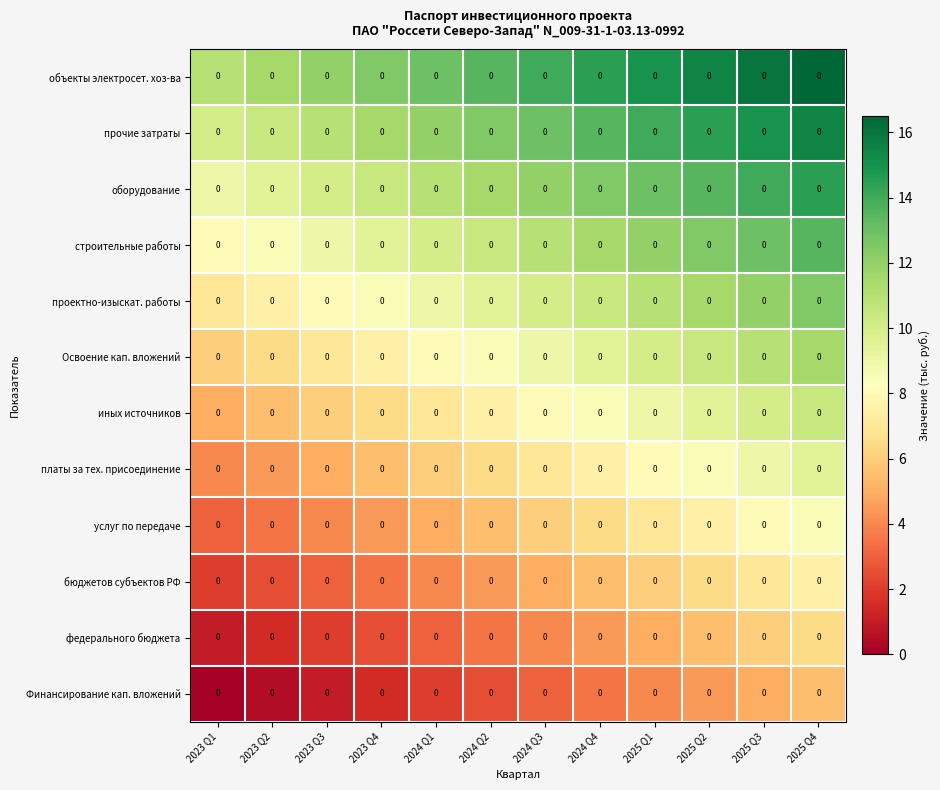

Reading left to right, what are all the values shown in this chart?

Финансирование кап. вложений: 2023 Q1=0.0	2023 Q2=0.0	2023 Q3=0.0	2023 Q4=0.0	2024 Q1=0.0	2024 Q2=0.0	2024 Q3=0.0	2024 Q4=0.0	2025 Q1=0.0	2025 Q2=0.0	2025 Q3=0.0	2025 Q4=0.0
федерального бюджета: 2023 Q1=0.0	2023 Q2=0.0	2023 Q3=0.0	2023 Q4=0.0	2024 Q1=0.0	2024 Q2=0.0	2024 Q3=0.0	2024 Q4=0.0	2025 Q1=0.0	2025 Q2=0.0	2025 Q3=0.0	2025 Q4=0.0
бюджетов субъектов РФ: 2023 Q1=0.0	2023 Q2=0.0	2023 Q3=0.0	2023 Q4=0.0	2024 Q1=0.0	2024 Q2=0.0	2024 Q3=0.0	2024 Q4=0.0	2025 Q1=0.0	2025 Q2=0.0	2025 Q3=0.0	2025 Q4=0.0
услуг по передаче: 2023 Q1=0.0	2023 Q2=0.0	2023 Q3=0.0	2023 Q4=0.0	2024 Q1=0.0	2024 Q2=0.0	2024 Q3=0.0	2024 Q4=0.0	2025 Q1=0.0	2025 Q2=0.0	2025 Q3=0.0	2025 Q4=0.0
платы за тех. присоединение: 2023 Q1=0.0	2023 Q2=0.0	2023 Q3=0.0	2023 Q4=0.0	2024 Q1=0.0	2024 Q2=0.0	2024 Q3=0.0	2024 Q4=0.0	2025 Q1=0.0	2025 Q2=0.0	2025 Q3=0.0	2025 Q4=0.0
иных источников: 2023 Q1=0.0	2023 Q2=0.0	2023 Q3=0.0	2023 Q4=0.0	2024 Q1=0.0	2024 Q2=0.0	2024 Q3=0.0	2024 Q4=0.0	2025 Q1=0.0	2025 Q2=0.0	2025 Q3=0.0	2025 Q4=0.0
Освоение кап. вложений: 2023 Q1=0.0	2023 Q2=0.0	2023 Q3=0.0	2023 Q4=0.0	2024 Q1=0.0	2024 Q2=0.0	2024 Q3=0.0	2024 Q4=0.0	2025 Q1=0.0	2025 Q2=0.0	2025 Q3=0.0	2025 Q4=0.0
проектно-изыскат. работы: 2023 Q1=0.0	2023 Q2=0.0	2023 Q3=0.0	2023 Q4=0.0	2024 Q1=0.0	2024 Q2=0.0	2024 Q3=0.0	2024 Q4=0.0	2025 Q1=0.0	2025 Q2=0.0	2025 Q3=0.0	2025 Q4=0.0
строительные работы: 2023 Q1=0.0	2023 Q2=0.0	2023 Q3=0.0	2023 Q4=0.0	2024 Q1=0.0	2024 Q2=0.0	2024 Q3=0.0	2024 Q4=0.0	2025 Q1=0.0	2025 Q2=0.0	2025 Q3=0.0	2025 Q4=0.0
оборудование: 2023 Q1=0.0	2023 Q2=0.0	2023 Q3=0.0	2023 Q4=0.0	2024 Q1=0.0	2024 Q2=0.0	2024 Q3=0.0	2024 Q4=0.0	2025 Q1=0.0	2025 Q2=0.0	2025 Q3=0.0	2025 Q4=0.0
прочие затраты: 2023 Q1=0.0	2023 Q2=0.0	2023 Q3=0.0	2023 Q4=0.0	2024 Q1=0.0	2024 Q2=0.0	2024 Q3=0.0	2024 Q4=0.0	2025 Q1=0.0	2025 Q2=0.0	2025 Q3=0.0	2025 Q4=0.0
объекты электросет. хоз-ва: 2023 Q1=0.0	2023 Q2=0.0	2023 Q3=0.0	2023 Q4=0.0	2024 Q1=0.0	2024 Q2=0.0	2024 Q3=0.0	2024 Q4=0.0	2025 Q1=0.0	2025 Q2=0.0	2025 Q3=0.0	2025 Q4=0.0